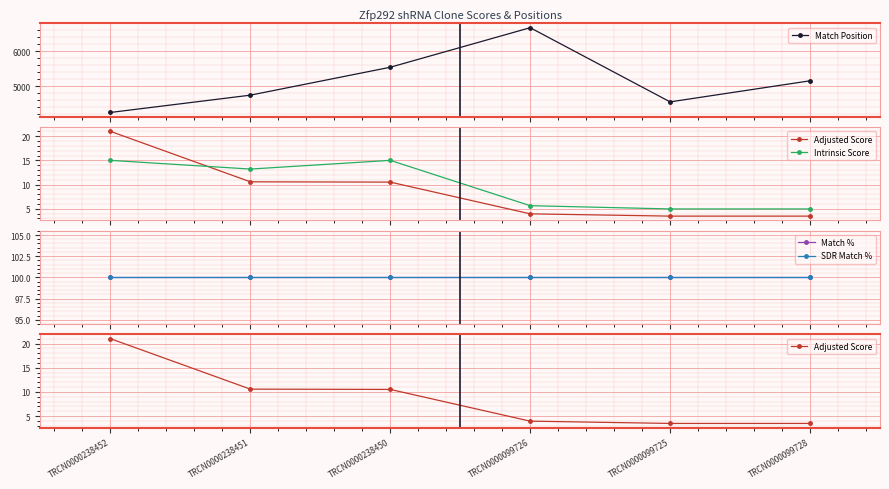

Reading left to right, extract all data points from this chart.

Match Position: 4250.0	4744.0	5541.0	6670.0	4552.0	5154.0
Adjusted Score: 21.0	10.6	10.5	3.9	3.5	3.5
Intrinsic Score: 15.0	13.2	15.0	5.6	5.0	5.0
Match %: 100.0	100.0	100.0	100.0	100.0	100.0
SDR Match %: 100.0	100.0	100.0	100.0	100.0	100.0